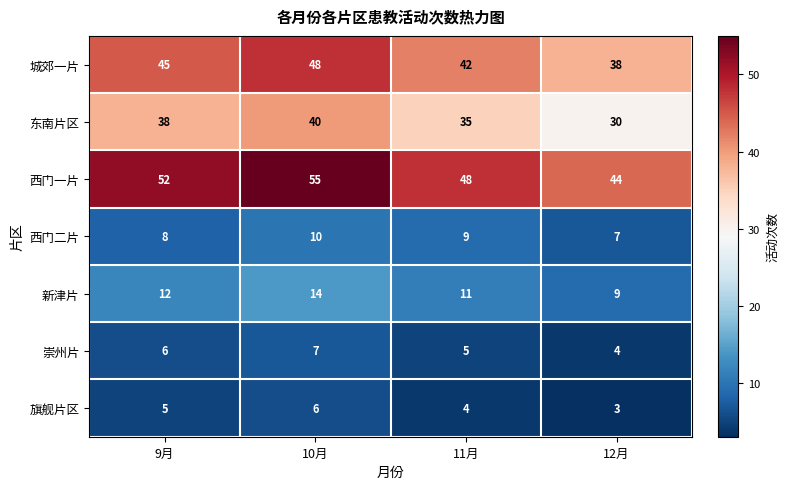

Reading left to right, what are all the values shown in this chart?

城郊一片: 45	48	42	38
东南片区: 38	40	35	30
西门一片: 52	55	48	44
西门二片: 8	10	9	7
新津片: 12	14	11	9
崇州片: 6	7	5	4
旗舰片区: 5	6	4	3